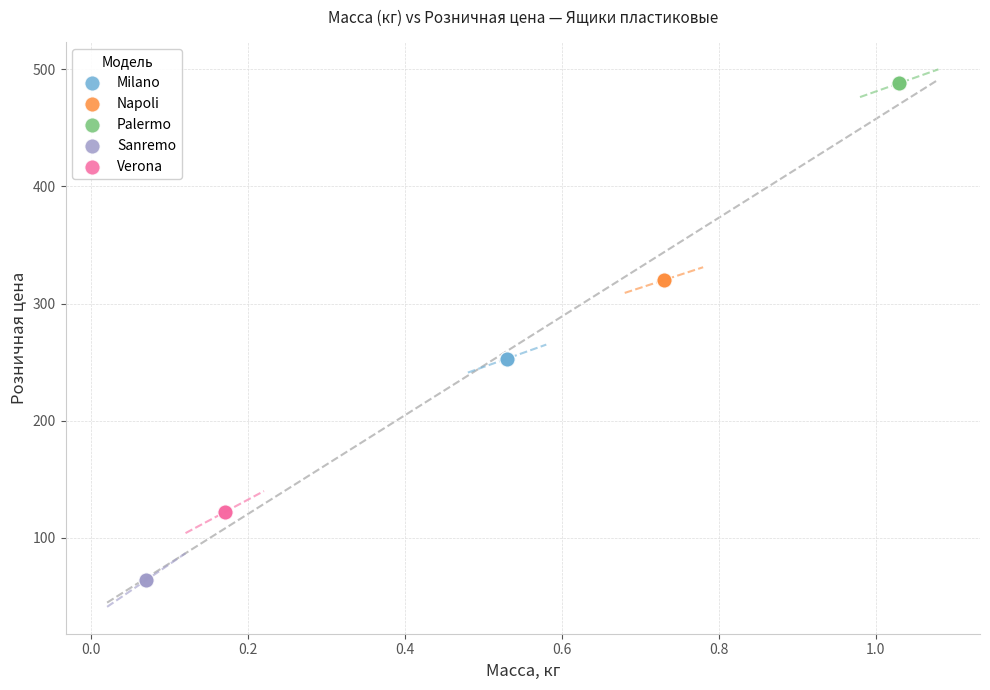

What are all the series names shown in the legend?

Milano, Napoli, Palermo, Sanremo, Verona